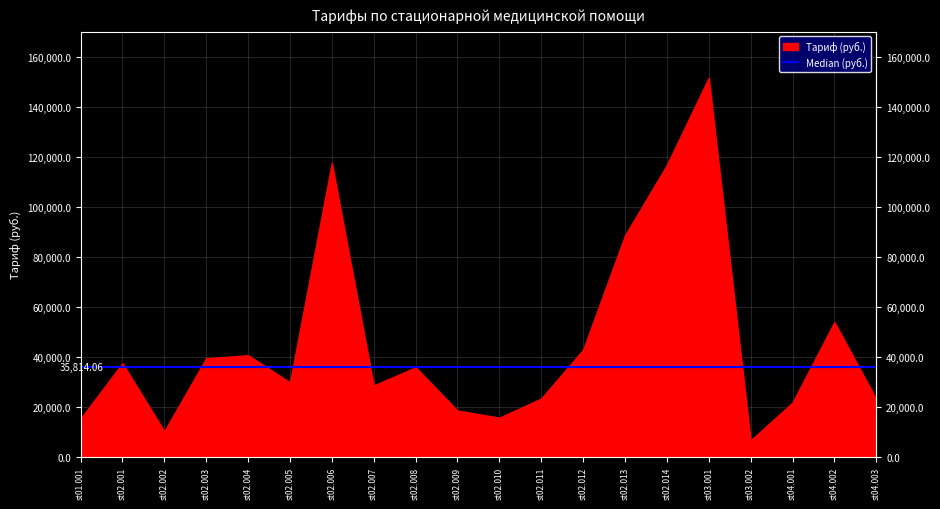

Where is Тариф (руб.) nearest to the value 79081?

st02.013